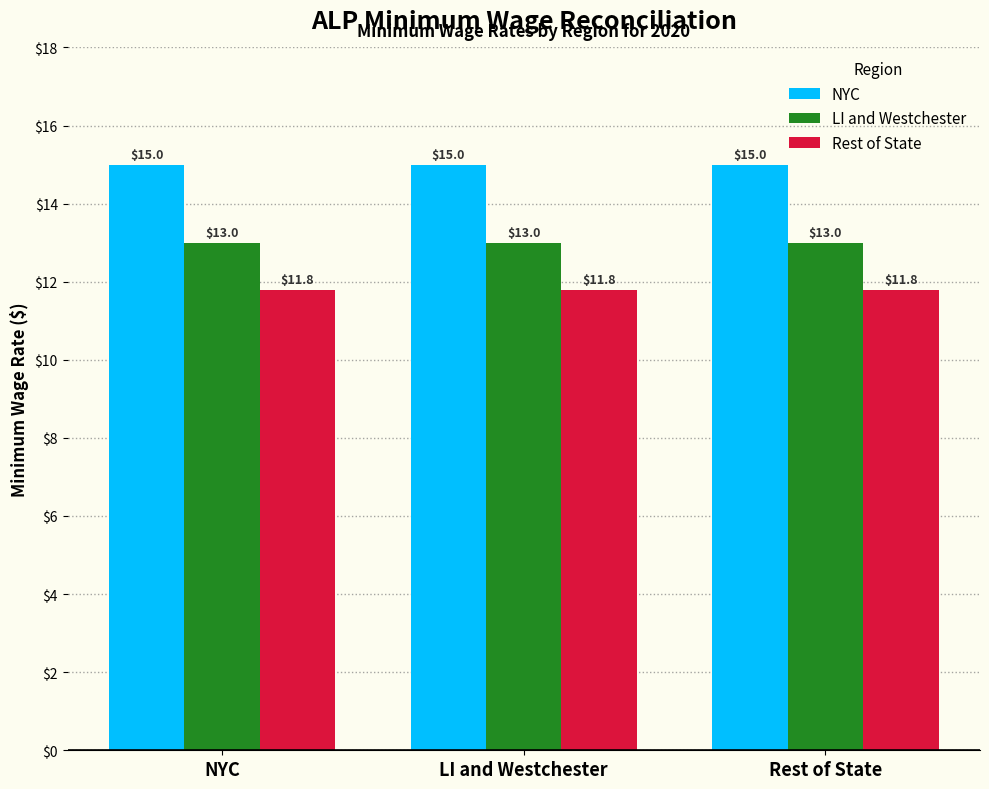

Rank the series by their maximum value, from highest to lowest.

NYC, LI and Westchester, Rest of State